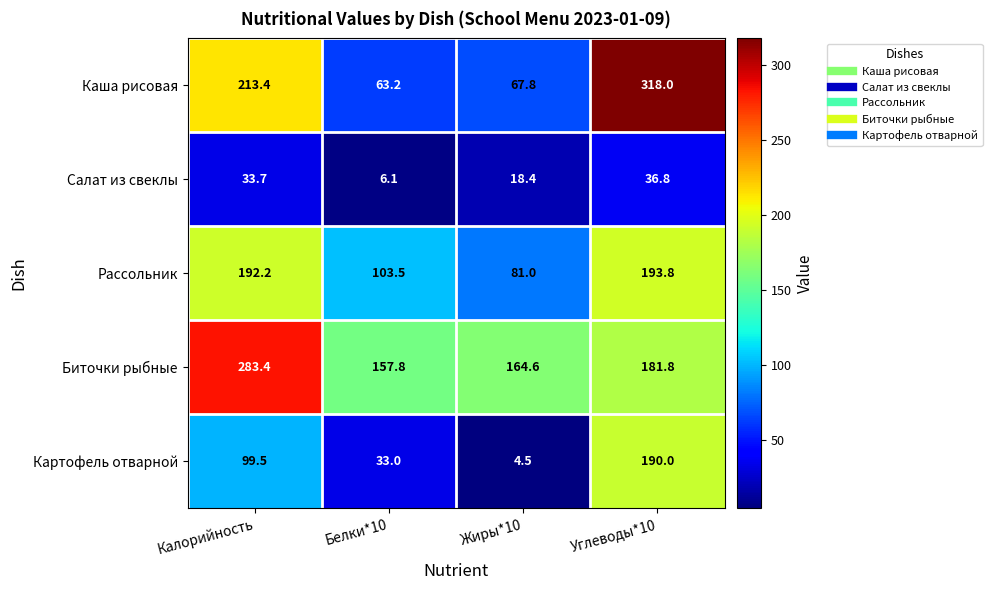

What is the minimum value shown in the chart?

4.5